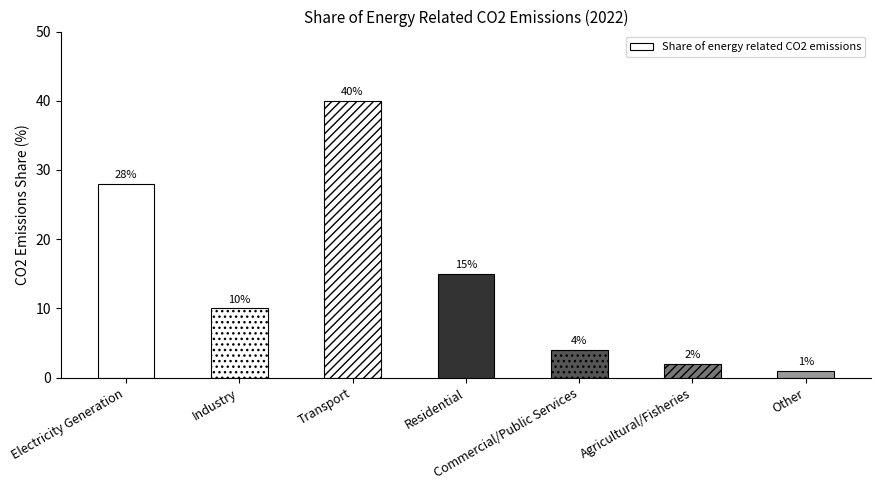

What is the average value?

14